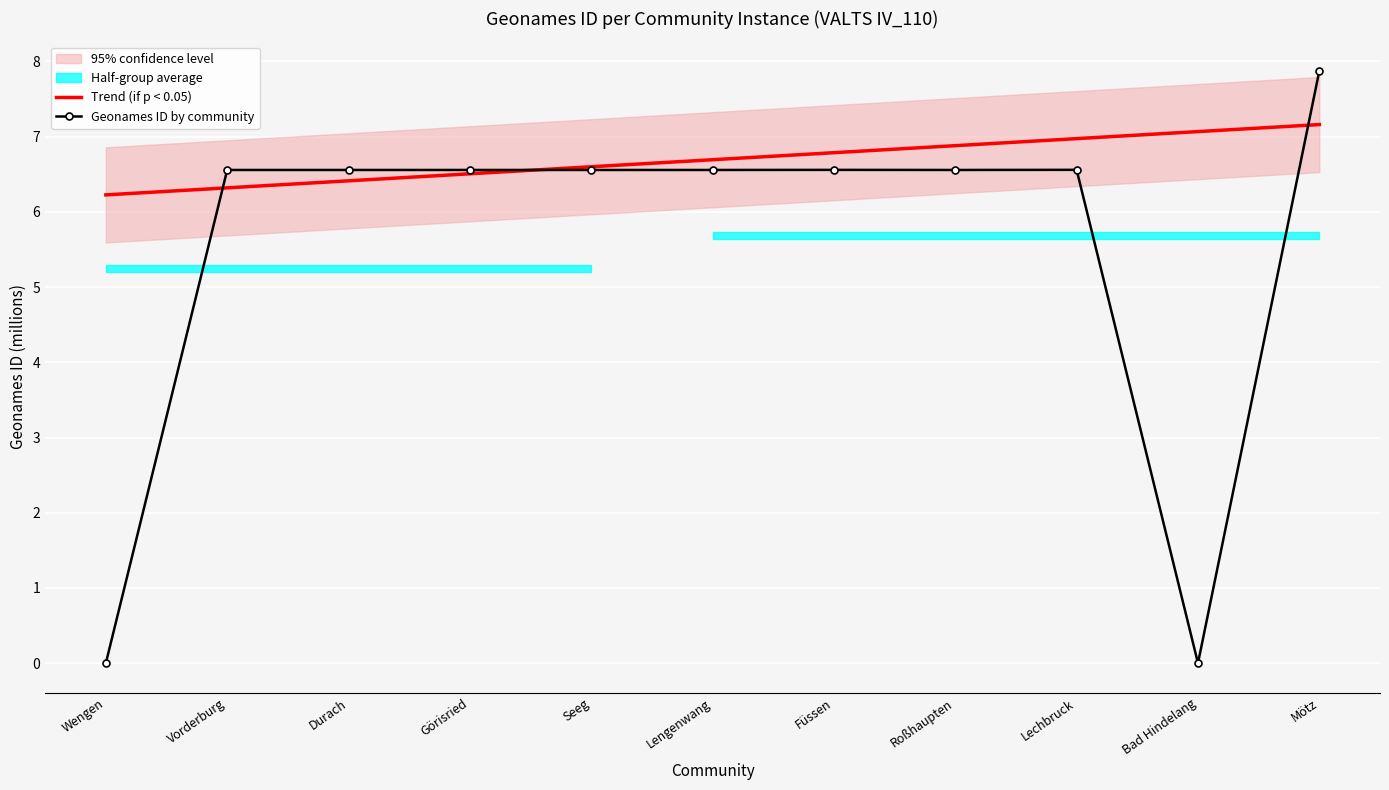

At Durach, list the series in order from smallest to largest.

Trend (if p < 0.05), Geonames ID by community